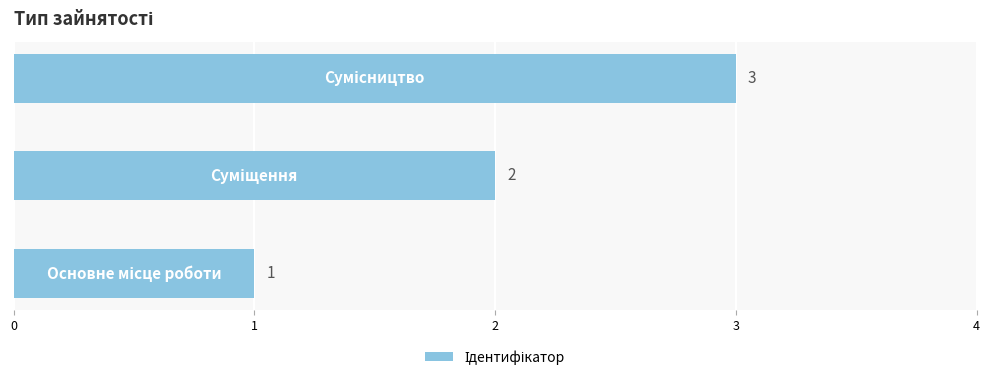

What is the difference between the maximum and minimum values?

2